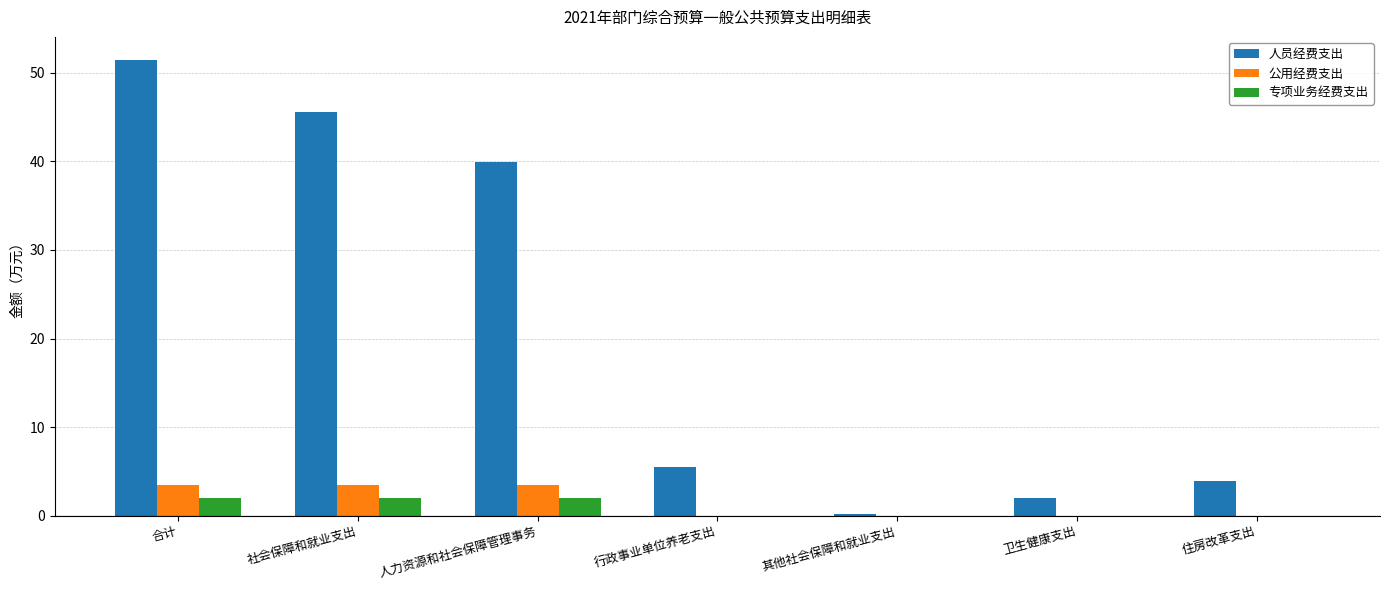

What is the greatest value displayed?

51.5